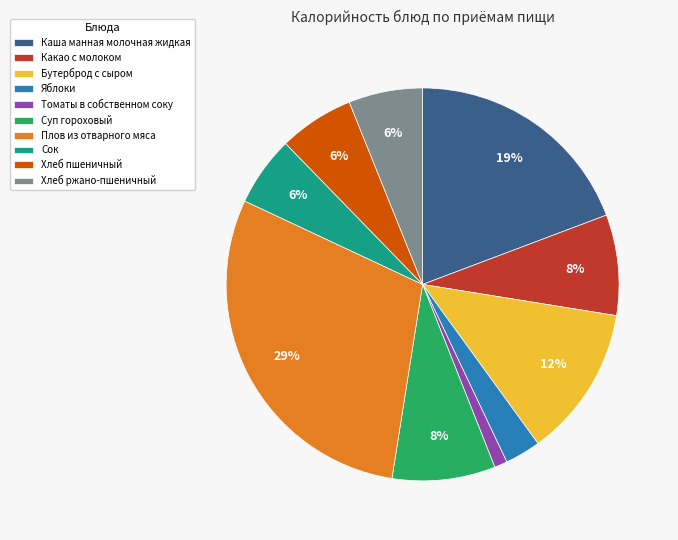

What percentage is the Яблоки slice, to the nearest percent?

3%